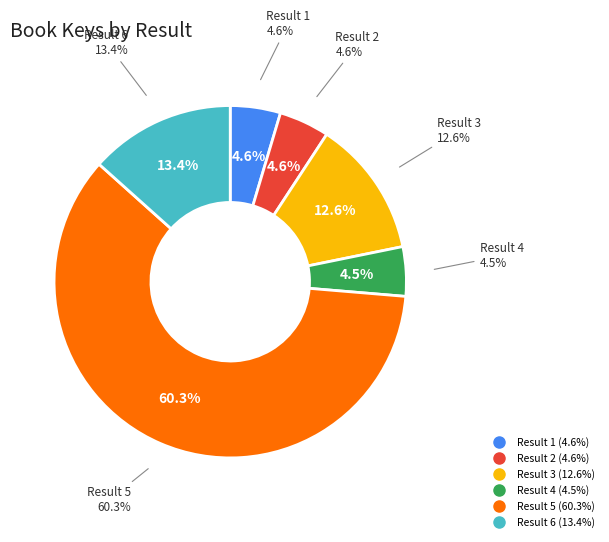

Combined, what portion of the pie is 1 and 5?

64.9%